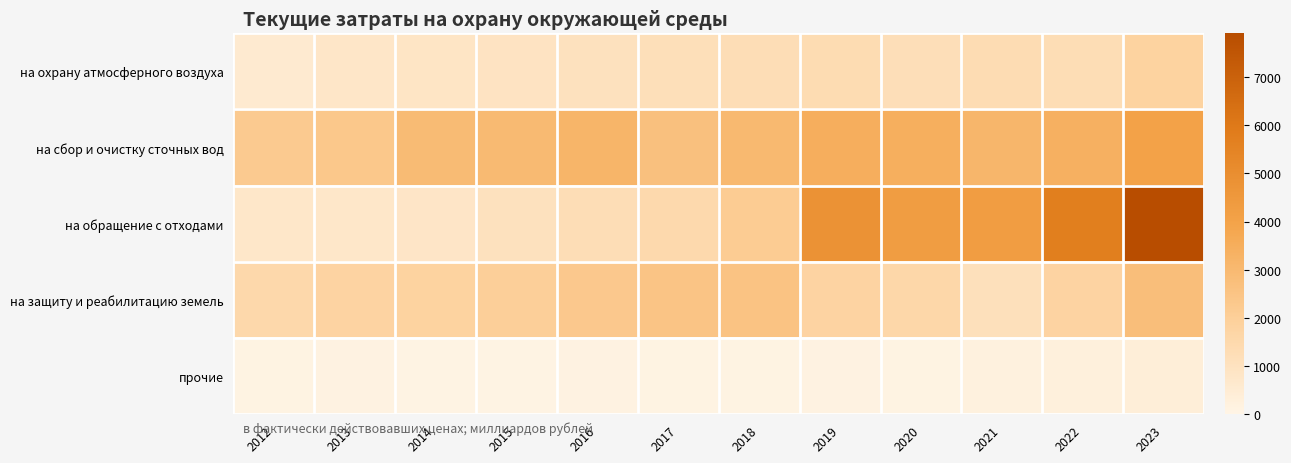

Reading left to right, transcribe all the data shown in this chart.

на охрану атмосферного воздуха: 2012=563.4	2013=773.4	2014=835.4	2015=930.7	2016=1029.5	2017=1172.8	2018=1258.7	2019=1350.8	2020=1174.8	2021=1301.5	2022=1288.2	2023=1815.3
на сбор и очистку сточных вод: 2012=2221.9	2013=2324.7	2014=2926.1	2015=2958.3	2016=3163.1	2017=2687.4	2018=3017.1	2019=3484.5	2020=3444.9	2021=3147.1	2022=3381.0	2023=4041.7
на обращение с отходами: 2012=760.9	2013=757.8	2014=811.3	2015=1030.6	2016=1243.3	2017=1481.2	2018=2148.9	2019=4816.1	2020=4275.6	2021=4240.7	2022=5745.2	2023=7911.2
на защиту и реабилитацию земель: 2012=1529.9	2013=1791.6	2014=1805.2	2015=2000.4	2016=2301.6	2017=2480.4	2018=2546.0	2019=1786.5	2020=1576.3	2021=1127.6	2022=1779.3	2023=2766.9
прочие: 2012=109.4	2013=144.5	2014=83.2	2015=71.2	2016=126.9	2017=108.6	2018=99.4	2019=148.7	2020=103.4	2021=203.0	2022=258.8	2023=365.2